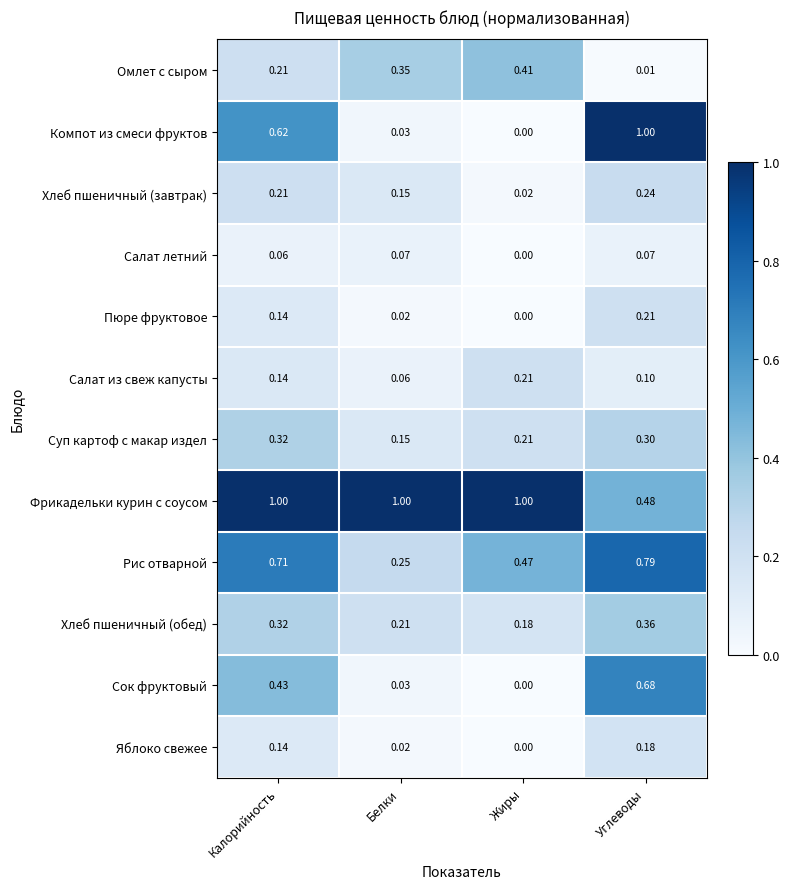

Which category has the lowest value in the Омлет с сыром series?

Углеводы